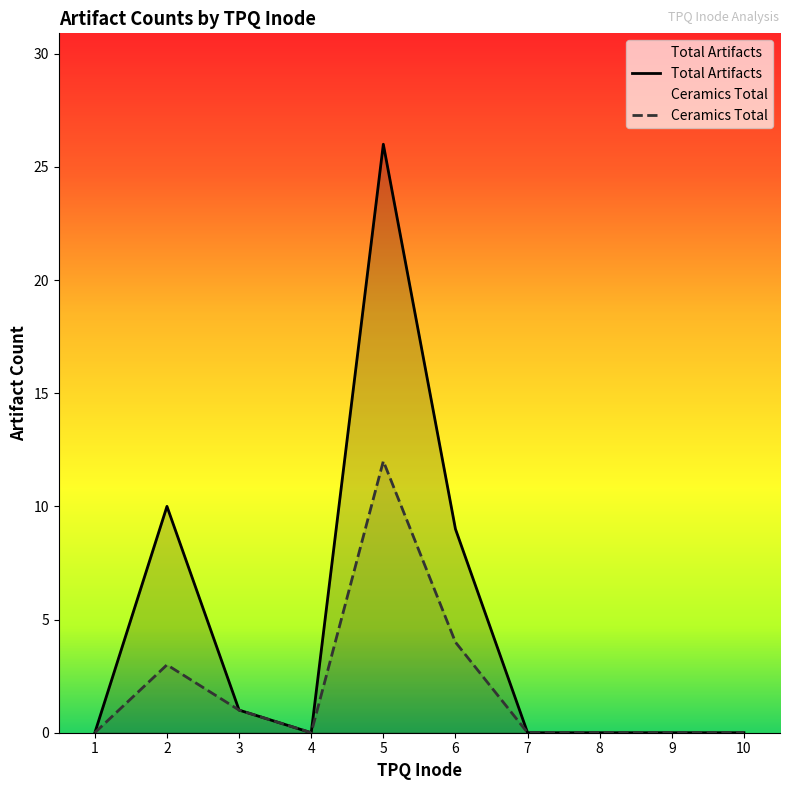

What are all the series names shown in the legend?

Total Artifacts, Ceramics Total